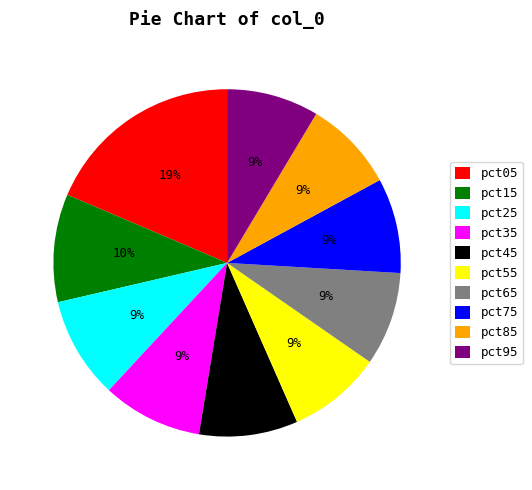

Combined, do pct75 and pct15 account for over 50%?

No